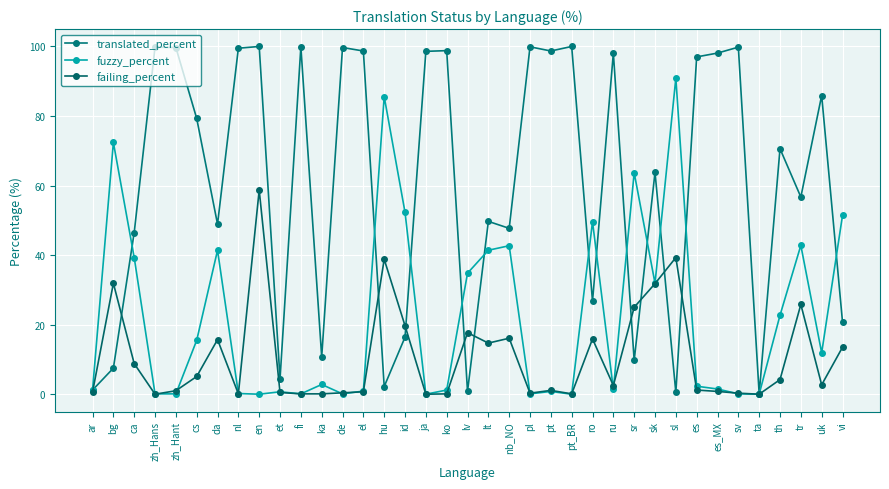

Is the value of failing_percent at ja greater than the value of fuzzy_percent at fi?

No